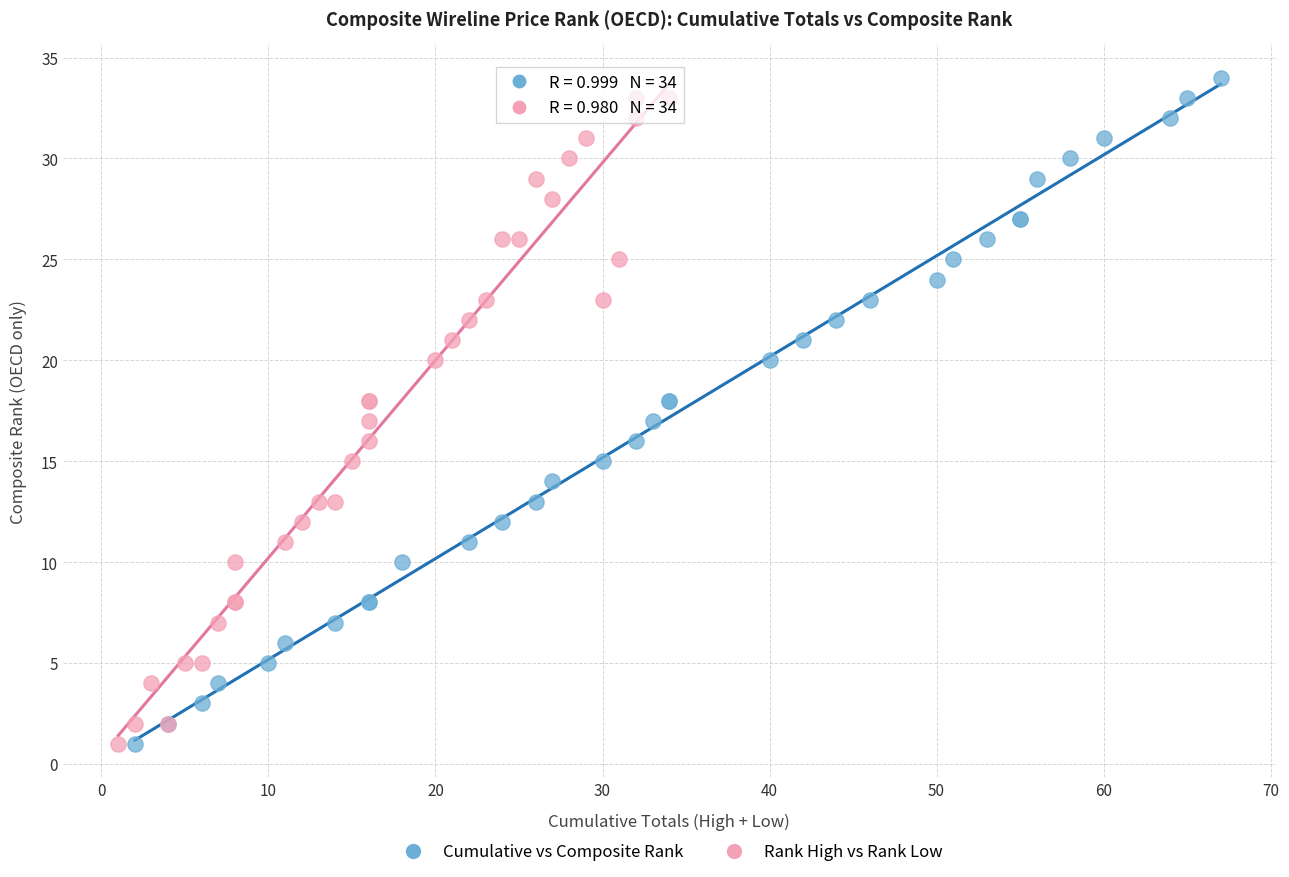

Which series has the largest Y range (max minus min)?

Cumulative vs Composite Rank